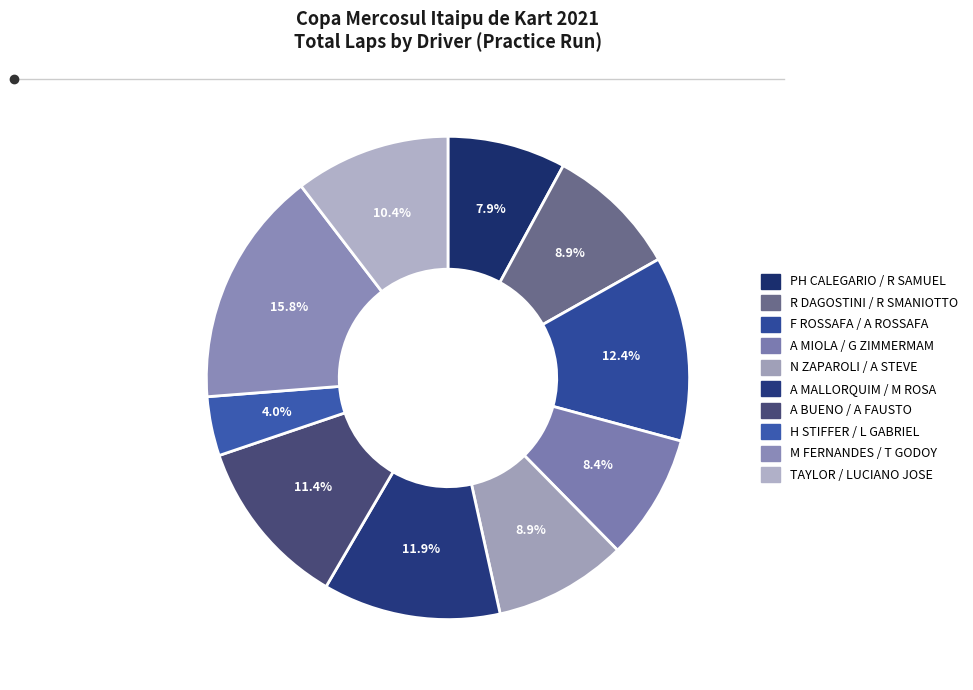

How many slices are in this pie chart?

10